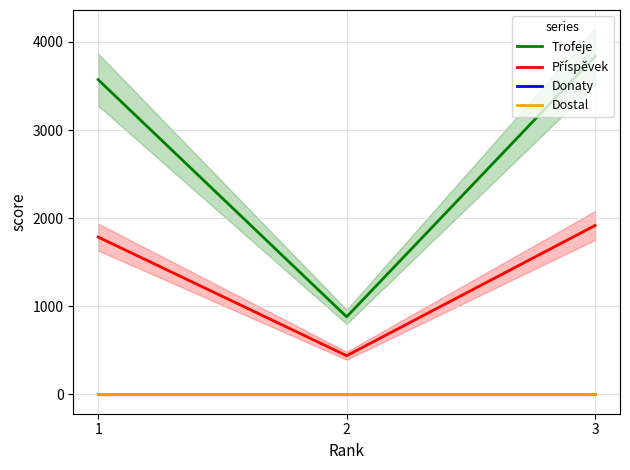

What is the difference between the highest and lowest values at 1?

3572